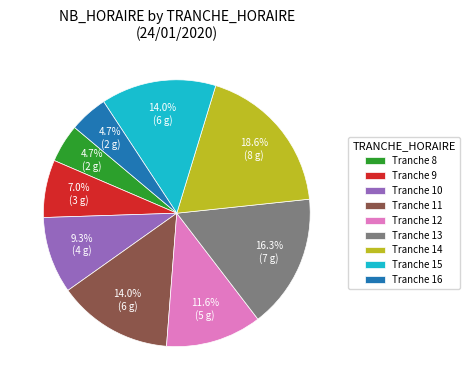

Combined, do Tranche 14 and Tranche 8 account for over 50%?

No